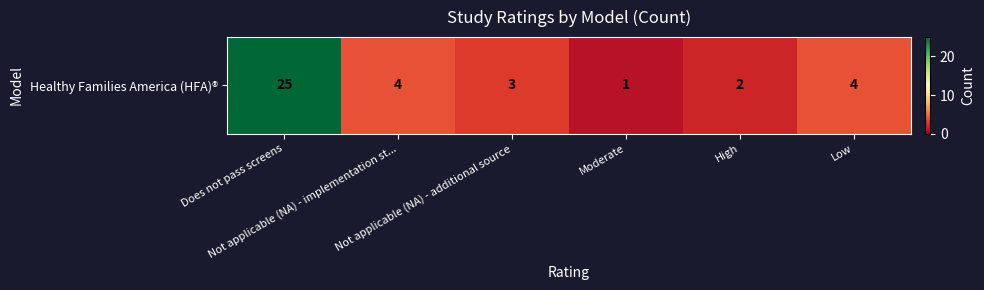

Is it true that the value at High is 2?

True